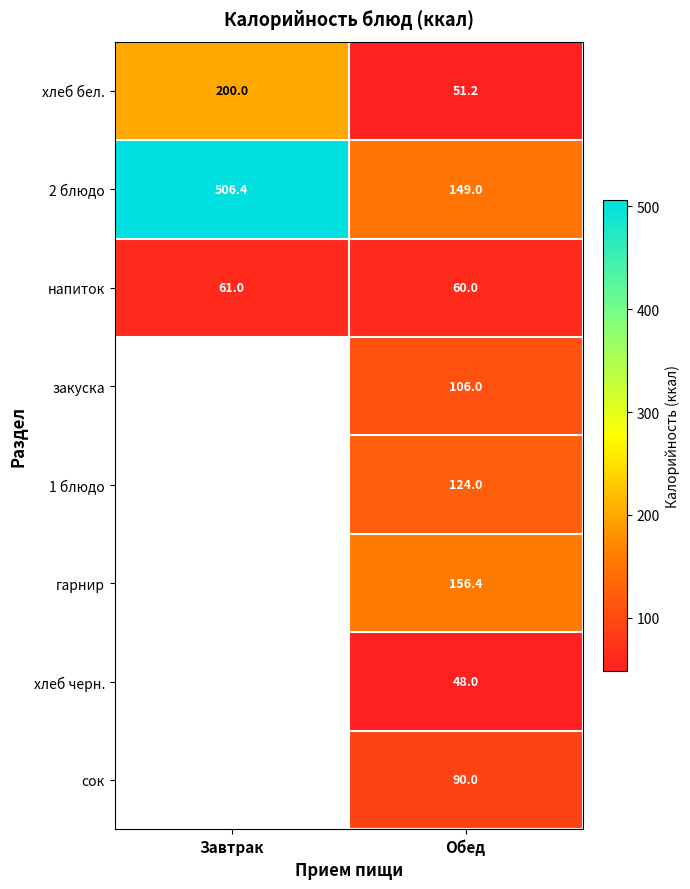

True or false: гарнир has a value of 73.1 at Обед.

False